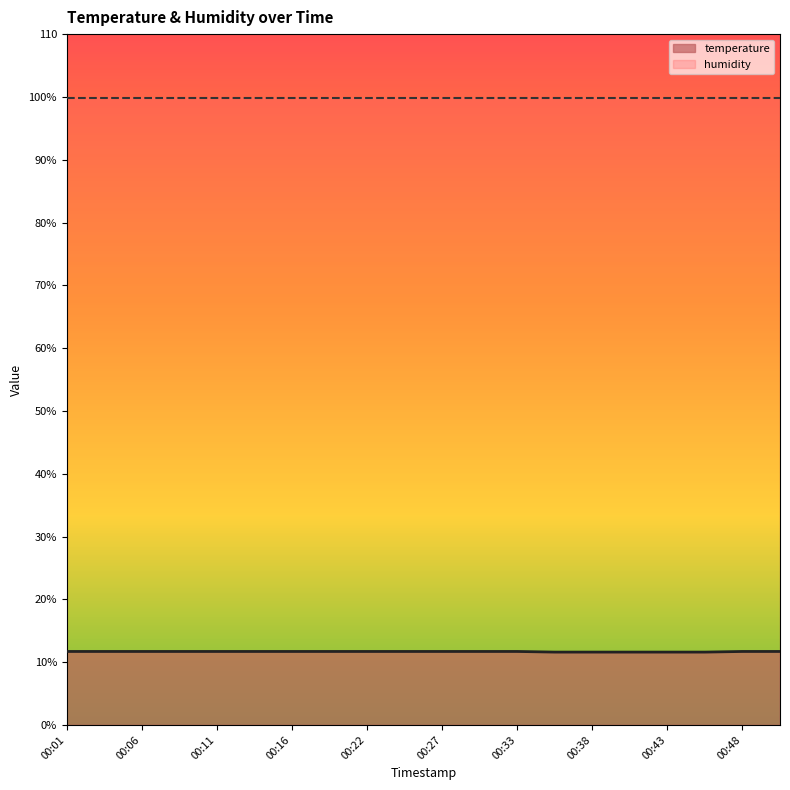

Reading left to right, transcribe all the data shown in this chart.

11.7	11.7	11.7	11.7	11.7	11.7	11.7	11.7	11.7	11.7	11.7	11.7	11.7	11.6	11.6	11.6	11.6	11.6	11.7	11.7